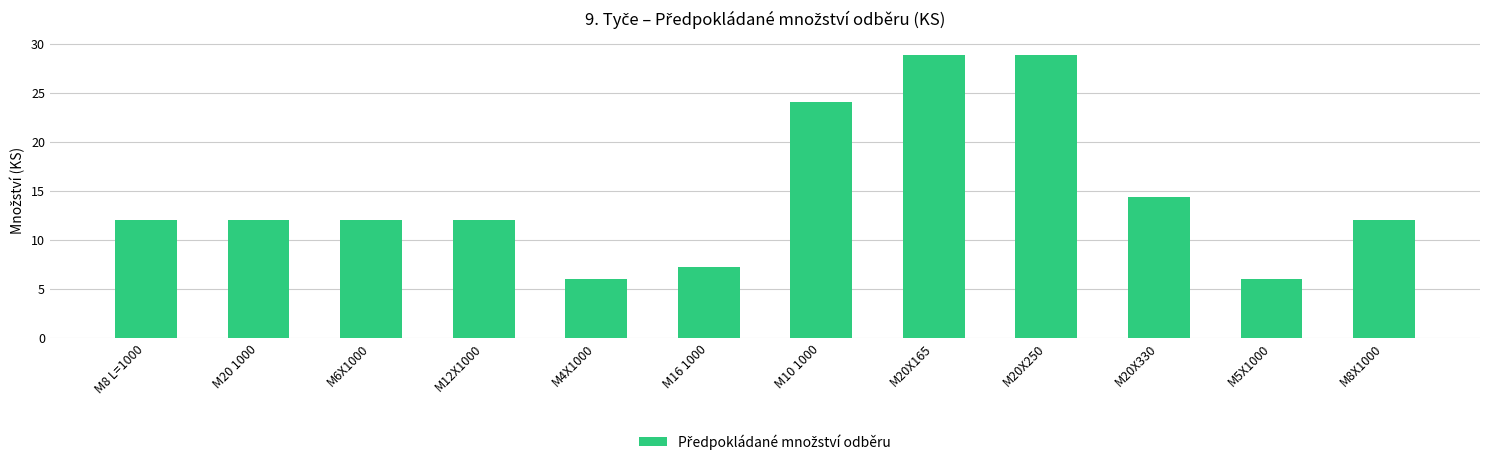

What value does the data have at M8 L=1000?

12.0